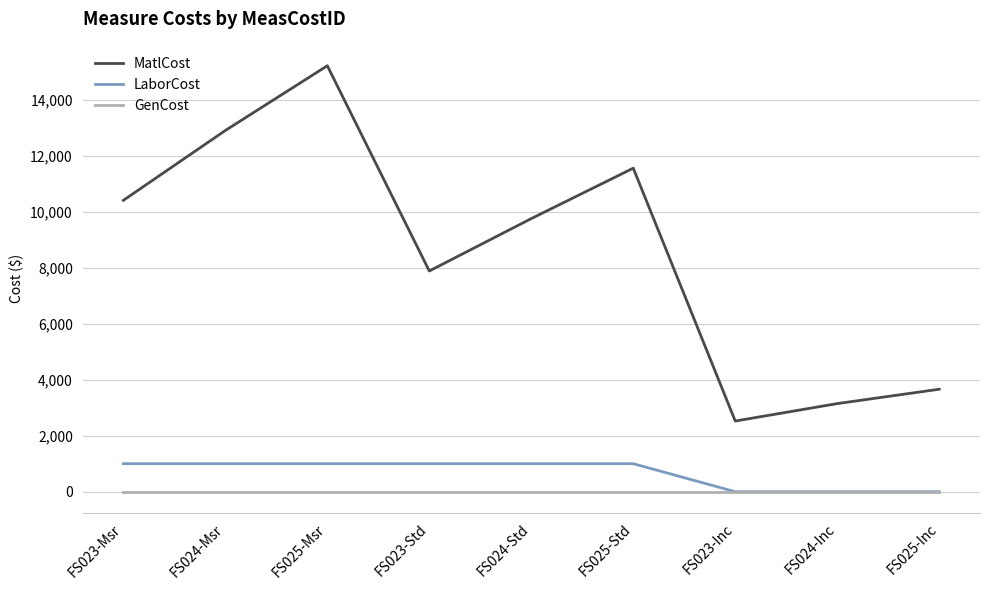

At which category is the sum across all series the highest?

FS025-Msr